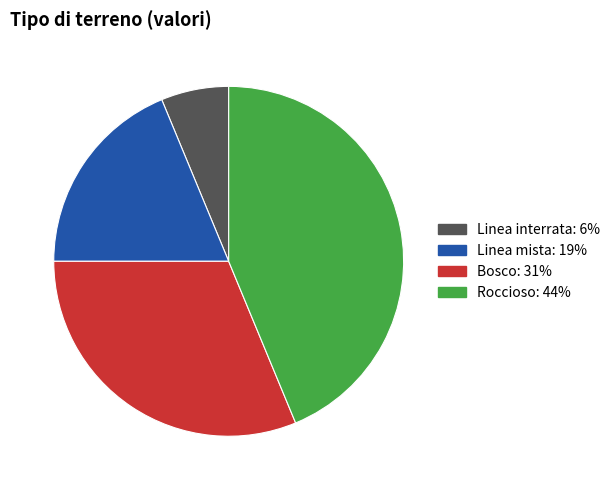

What is the smallest slice in the pie chart?

Linea interrata